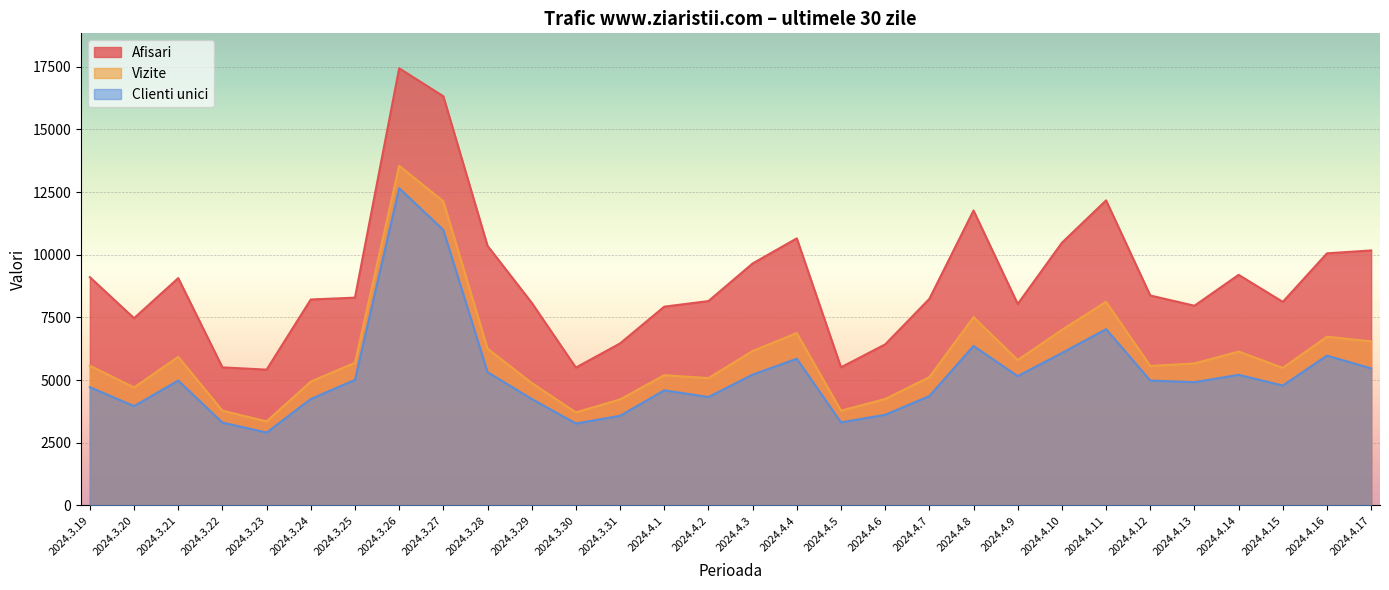

The value of Afisari at 2024.4.2 is 8151. True or false?

True